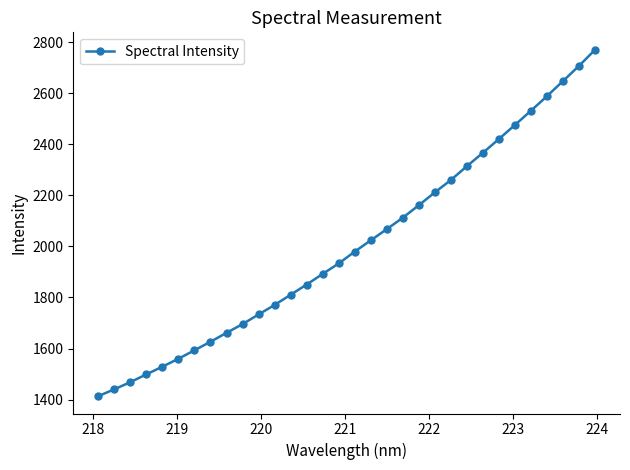

What is the greatest value displayed?

2771.4